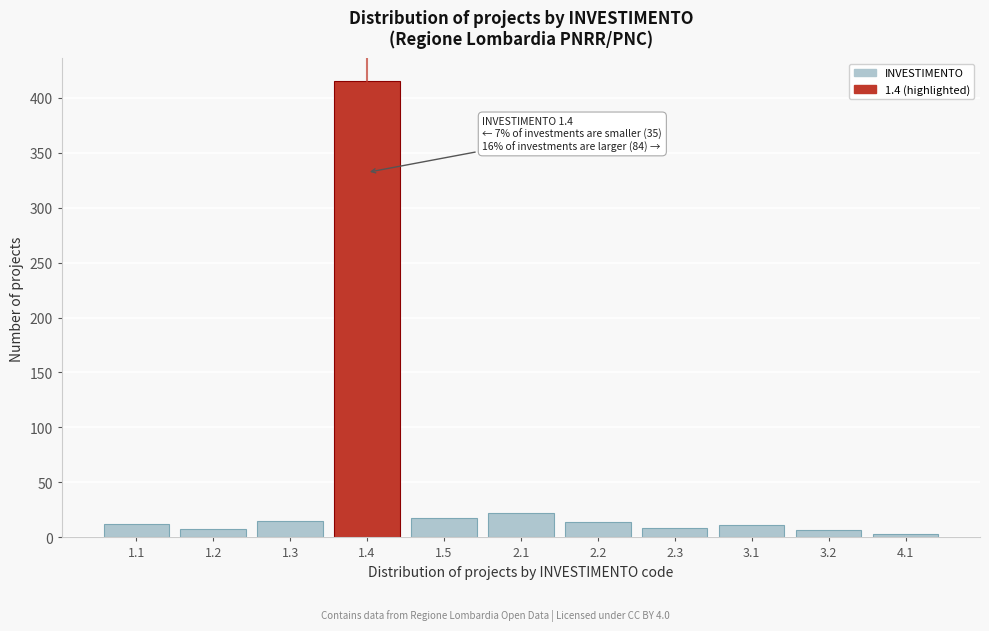

What is the sum of all values?

534